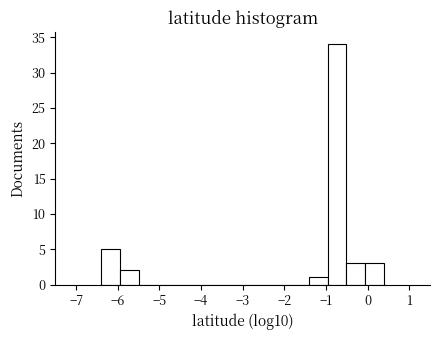

Reading left to right, list every bar in this chart as the range it spans on the x-axis followed by its height. Neither the bar edges nor the heights are printed on the chart, so give them approximately, as read against the axes.

-6.4 to -5.9: 5
-5.9 to -5.5: 2
-5.5 to -5.0: 0
-5.0 to -4.6: 0
-4.6 to -4.1: 0
-4.1 to -3.7: 0
-3.7 to -3.2: 0
-3.2 to -2.8: 0
-2.8 to -2.3: 0
-2.3 to -1.9: 0
-1.9 to -1.4: 0
-1.4 to -1.0: 1
-1.0 to -0.5: 34
-0.5 to -0.1: 3
-0.1 to 0.4: 3